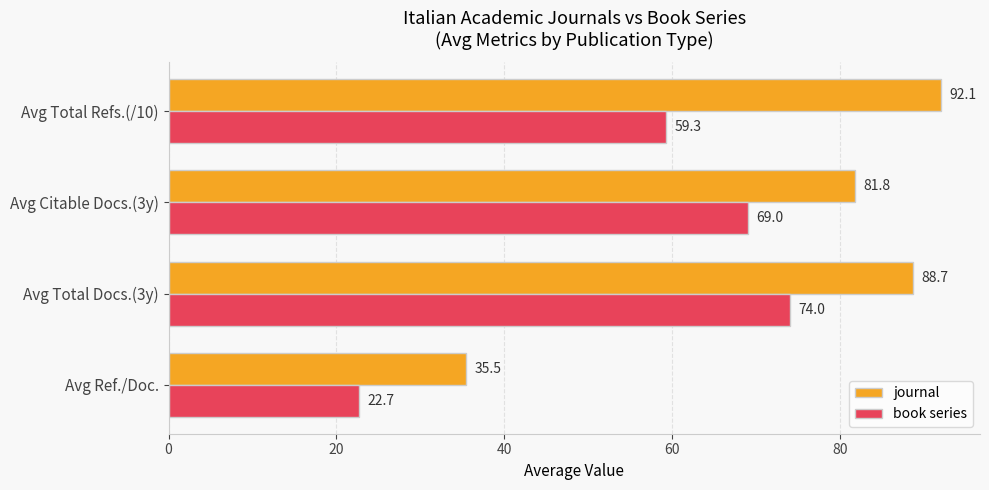

At how many categories does at least one series exceed 41?

3